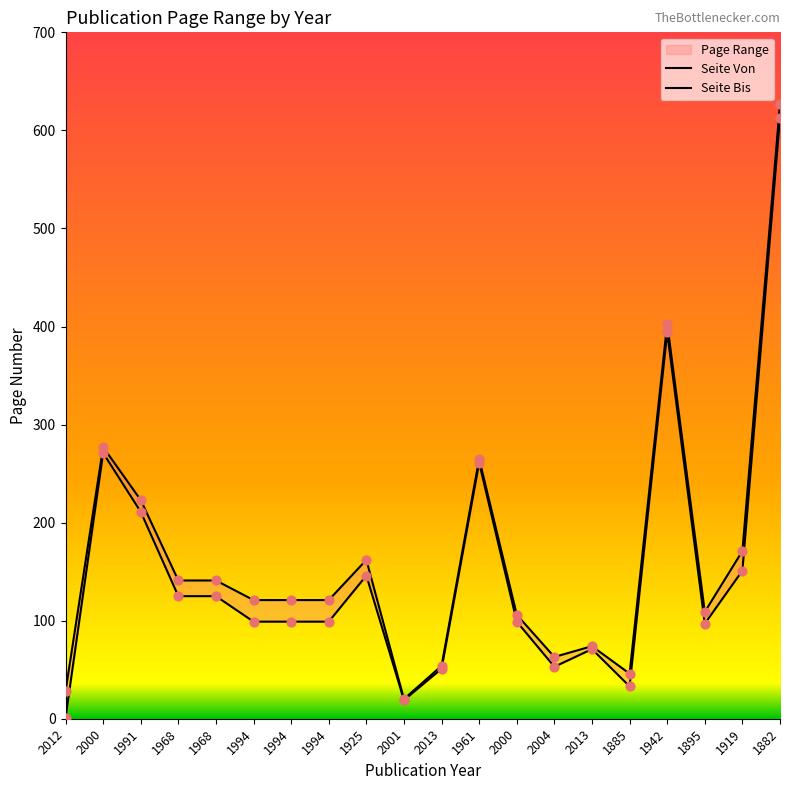

What are all the series names shown in the legend?

Seite Von, Seite Bis